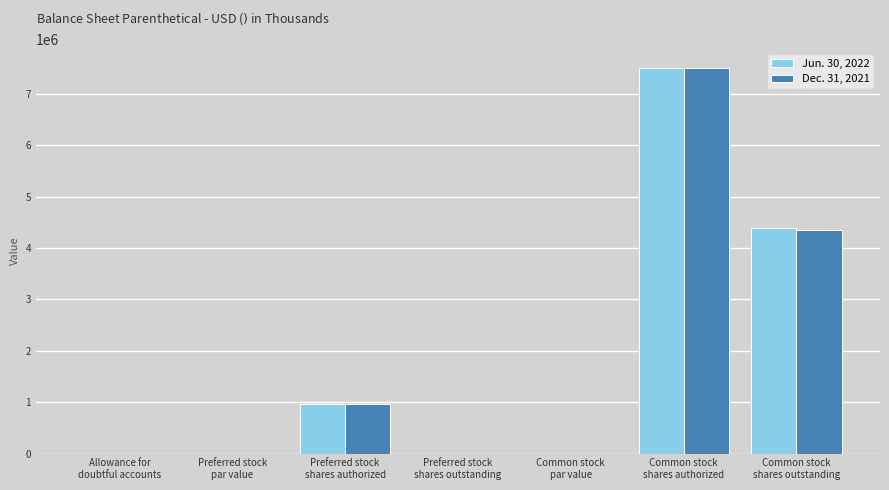

At which category is the sum across all series the highest?

Common stock
shares authorized